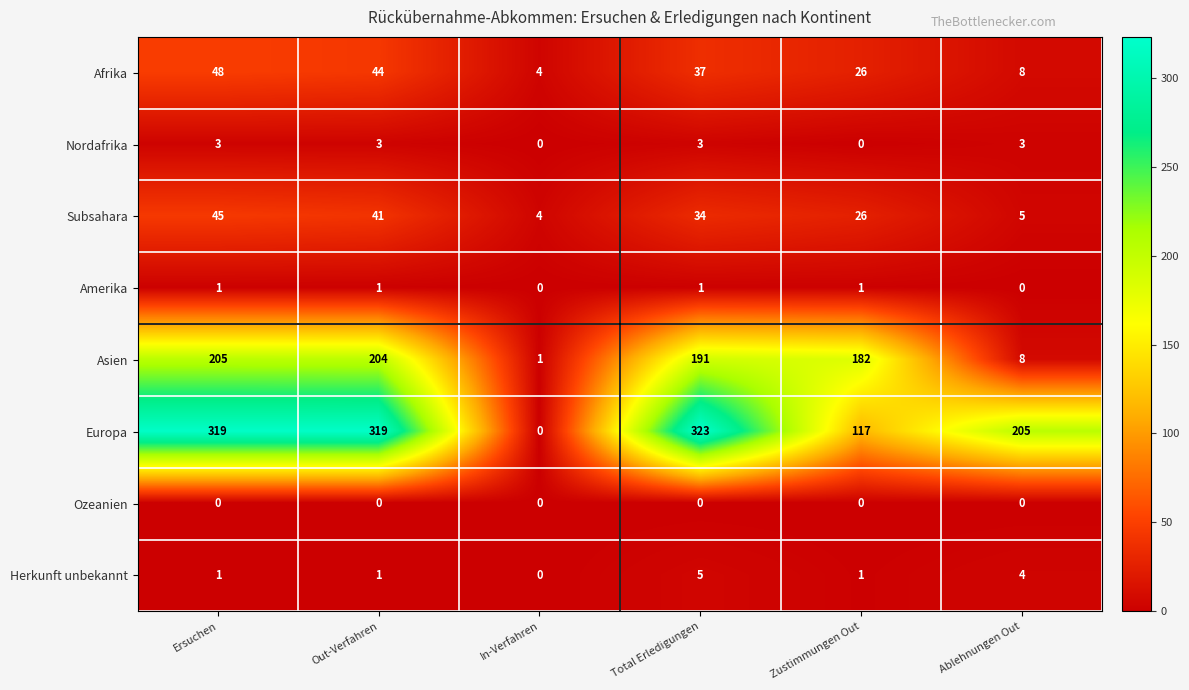

What is the difference between the highest and lowest values at Out-Verfahren?

319